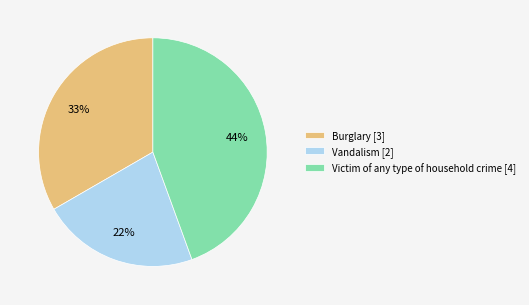

Rank the categories by value from lowest to highest.

Vandalism [2], Burglary [3], Victim of any type of household crime [4]